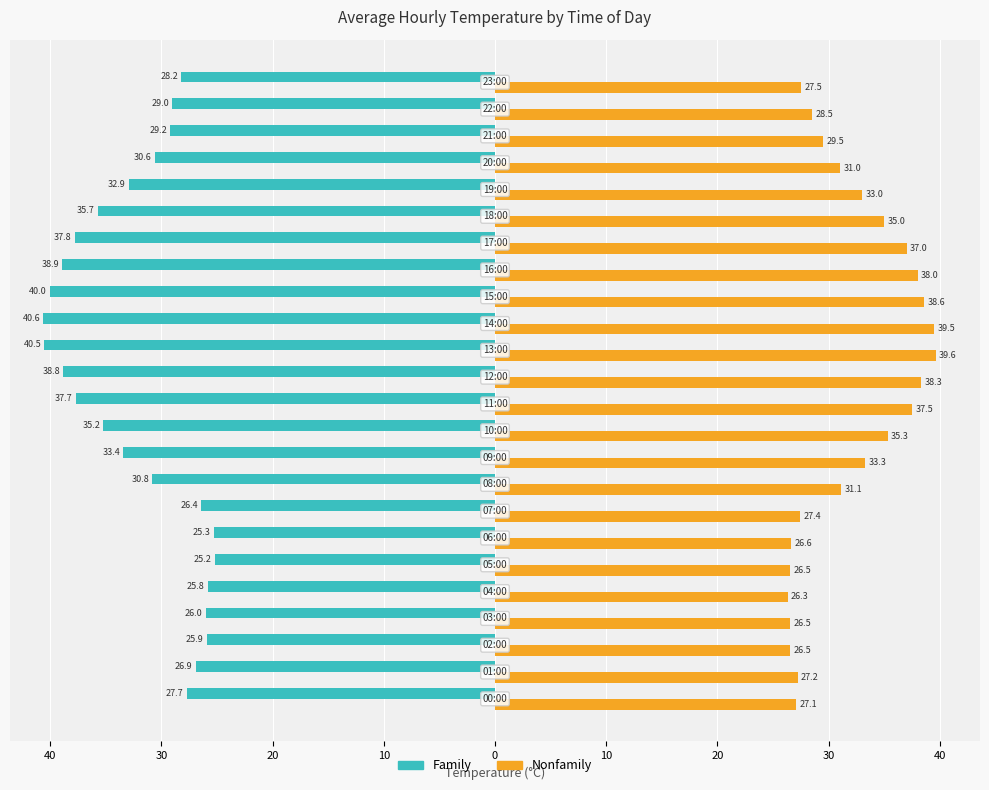

What is the average value of the Family series?

-32.0